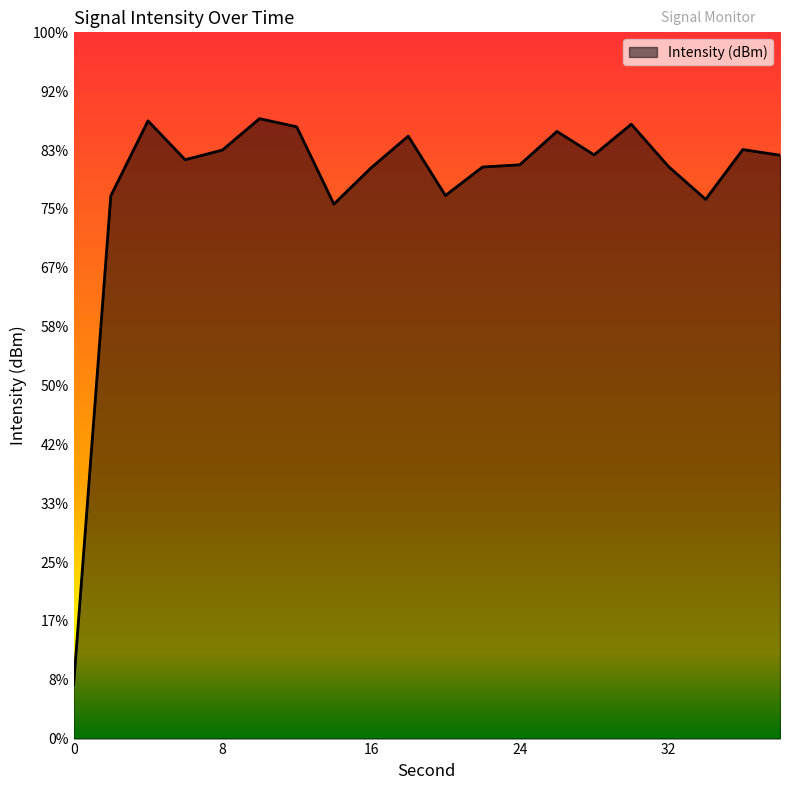

At which label does the data first exceed -130?

4